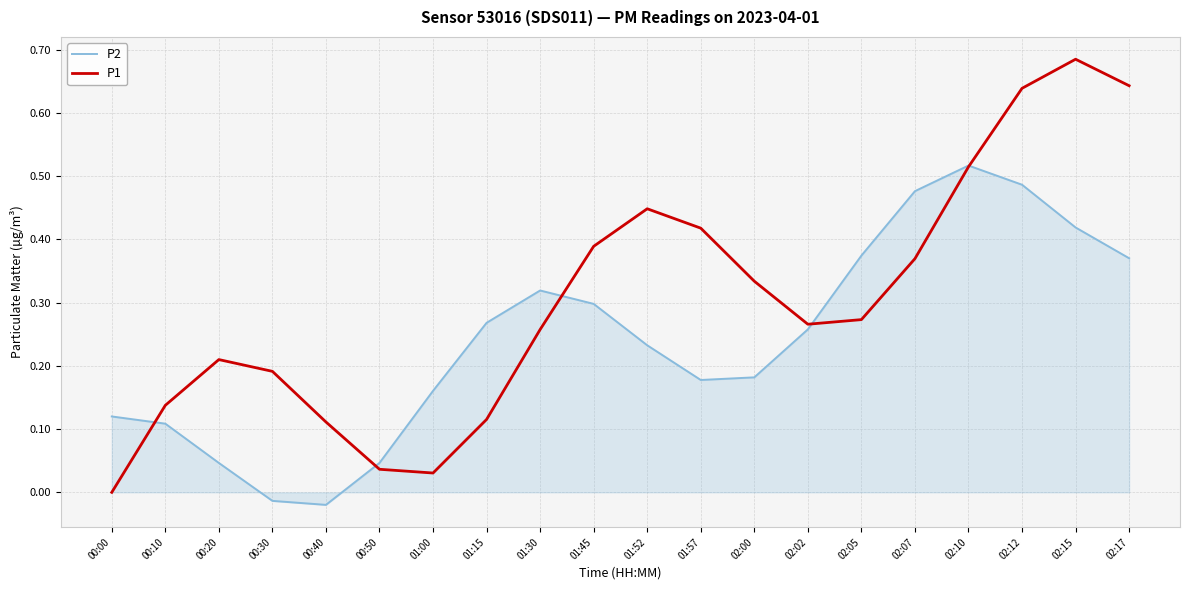

Which series has the largest total across all categories?

P1